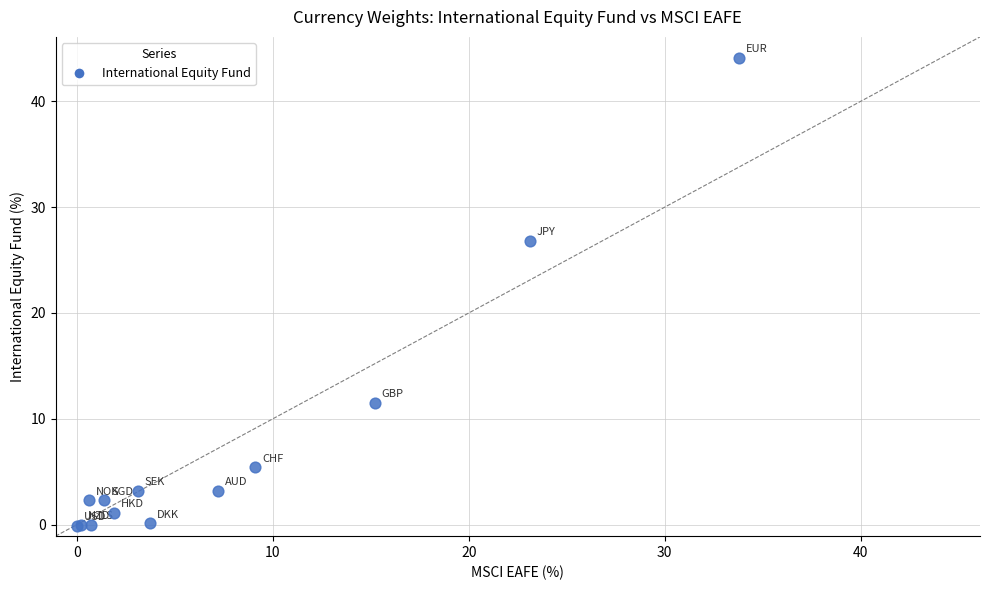

What Y value in the scatter plot is closest to 22?

26.8